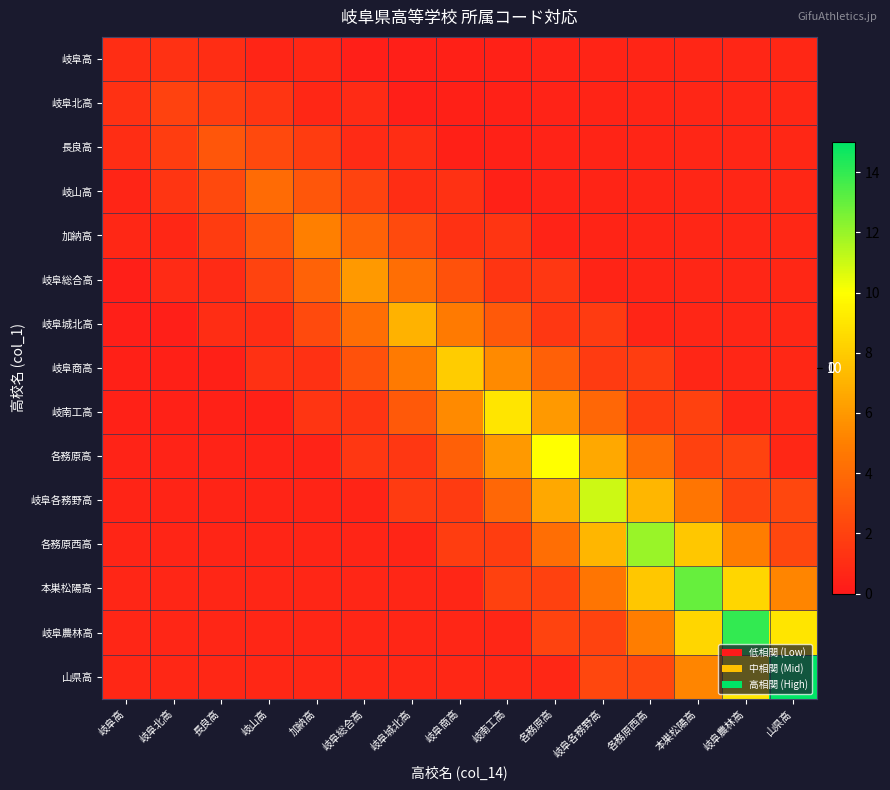

Rank the series at 岐阜商高 from highest to lowest value.

岐阜商高, 岐南工高, 岐阜城北高, 各務原高, 岐阜総合高, 各務原西高, 岐阜各務野高, 岐山高, 加納高, 山県高, 岐阜農林高, 本巣松陽高, 岐阜高, 岐阜北高, 長良高